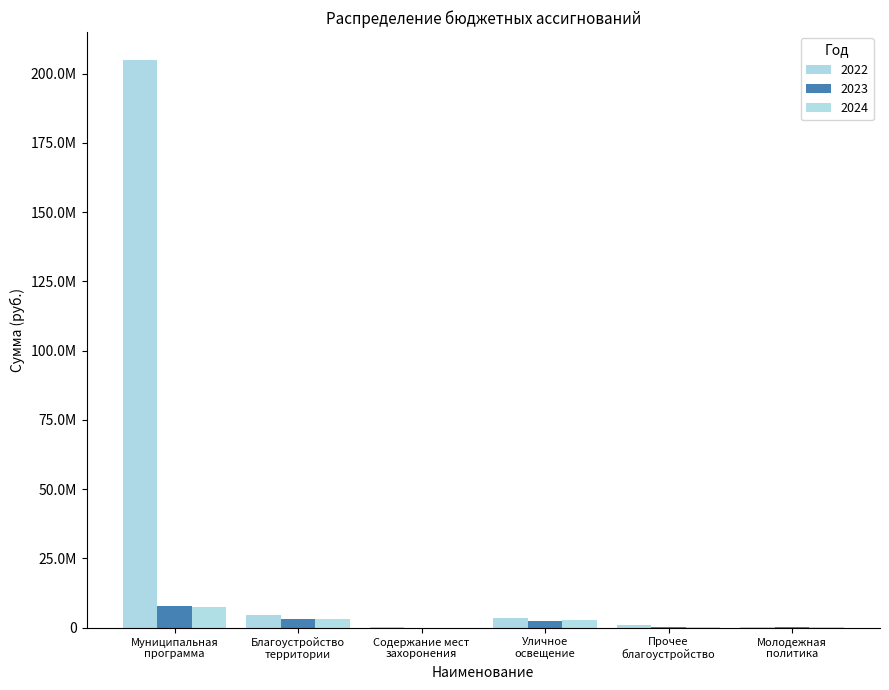

What is the value of the 2022 bar at the 3rd from the left?

100000.0